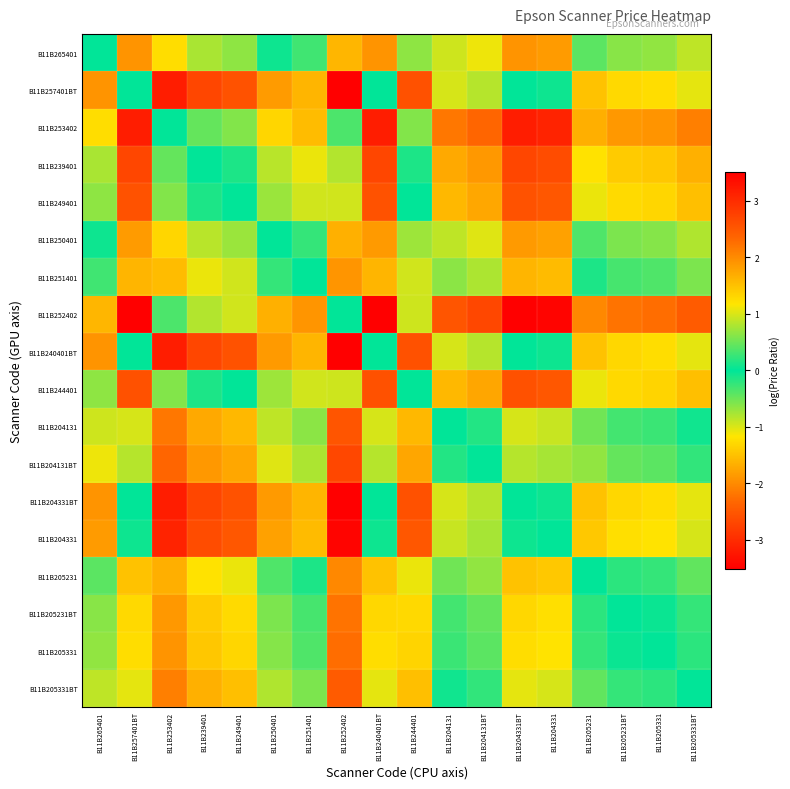

What is the spread (max minus min) of values at B11B257401BT?

3.5